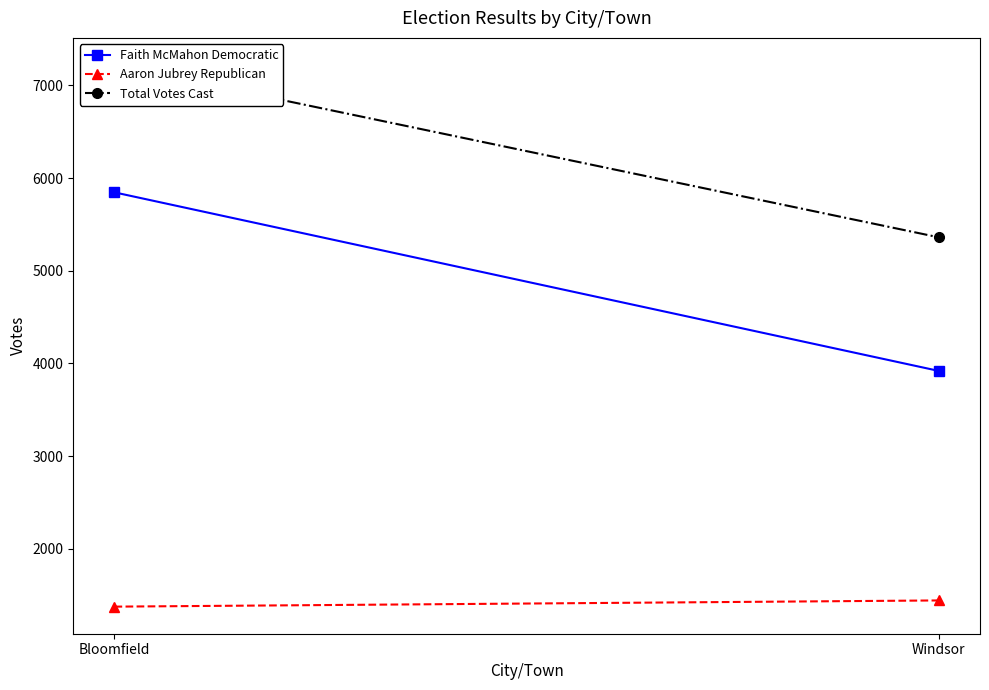

What is the label of the 2nd point from the right?

Bloomfield